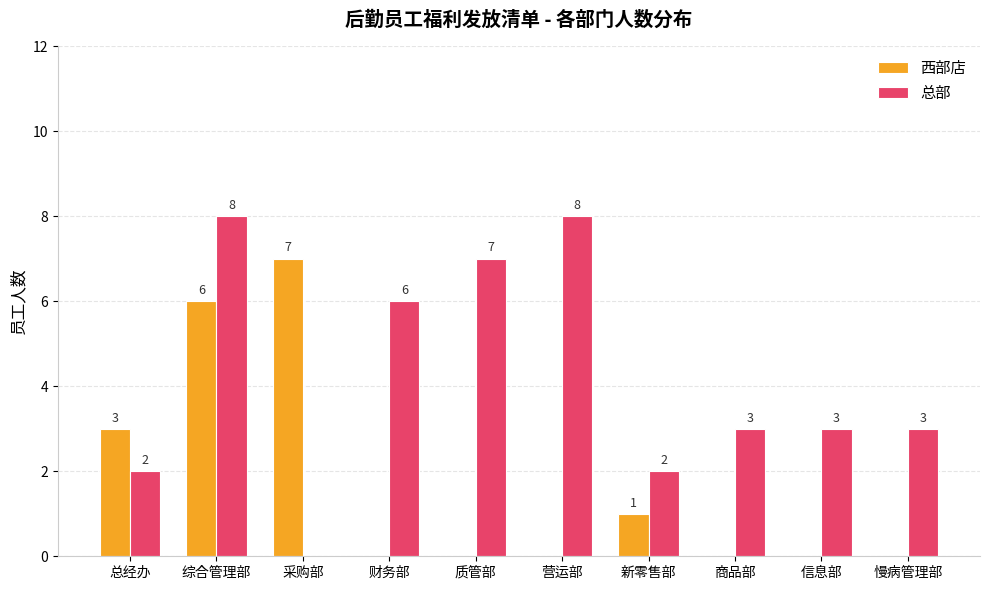

Reading right to left, what are all the values shown in this chart?

西部店: 慢病管理部=0	信息部=0	商品部=0	新零售部=1	营运部=0	质管部=0	财务部=0	采购部=7	综合管理部=6	总经办=3
总部: 慢病管理部=3	信息部=3	商品部=3	新零售部=2	营运部=8	质管部=7	财务部=6	采购部=0	综合管理部=8	总经办=2